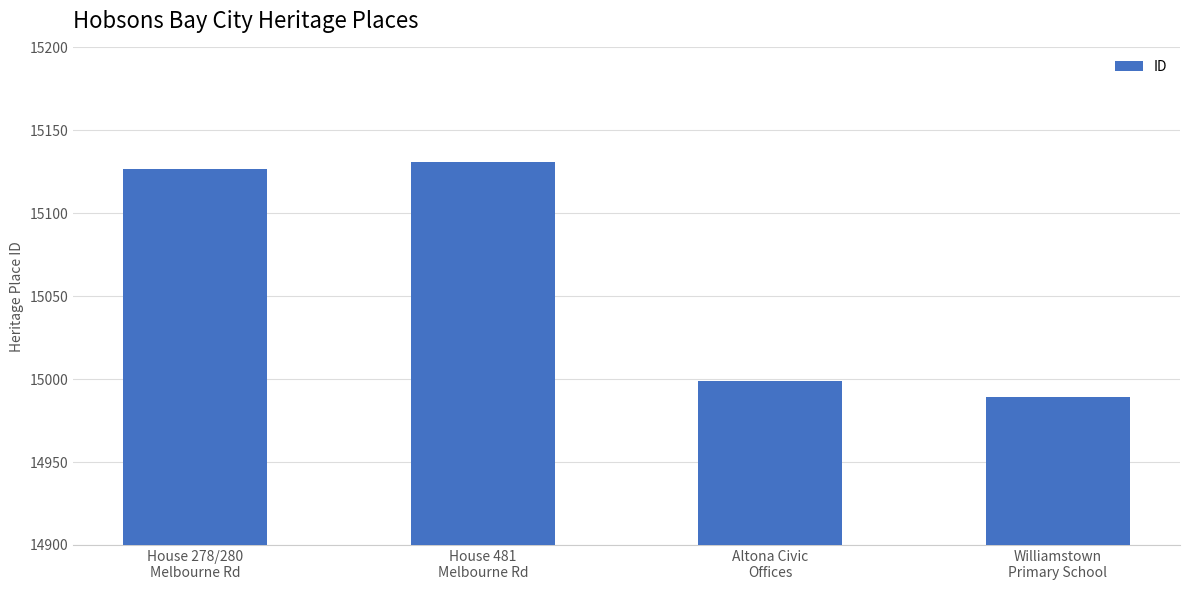

Reading left to right, transcribe all the data shown in this chart.

15127	15131	14999	14989